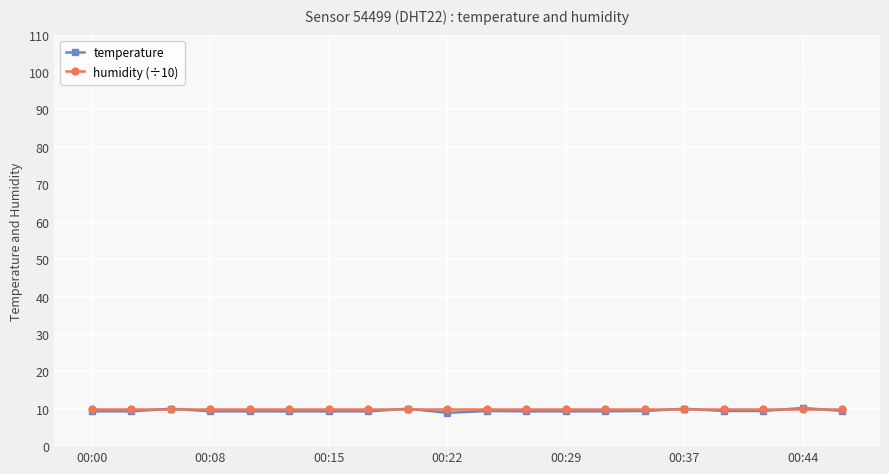

What is the minimum value for temperature?

8.9